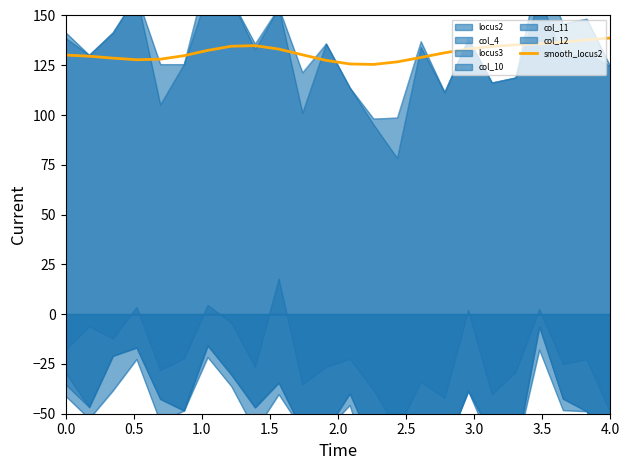

What is the value of the 21st point from the left?

135.8